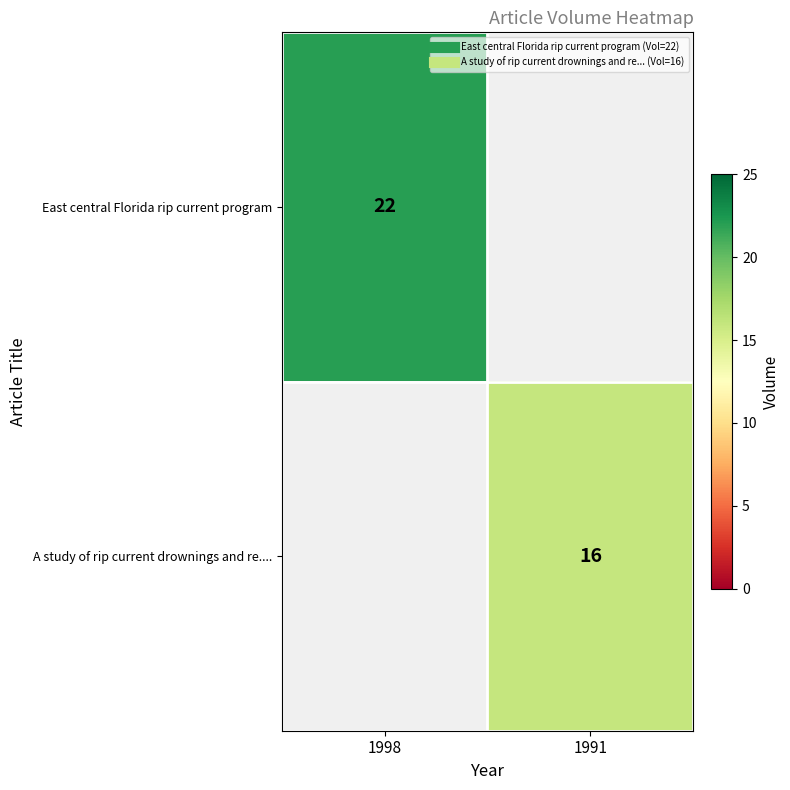

At which category does the chart reach its peak across all series?

1998